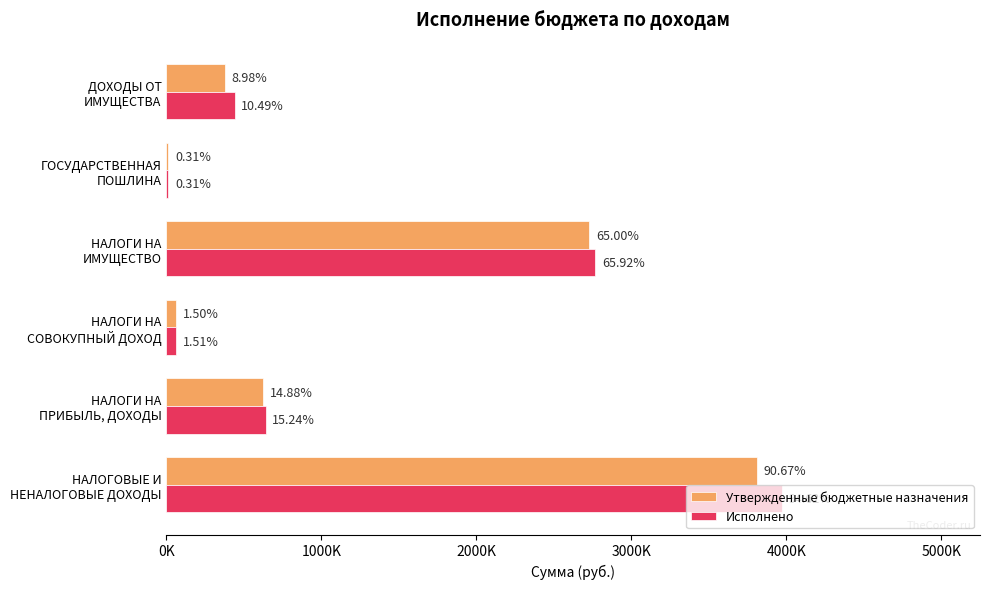

At how many categories does at least one series exceed 2602134?

2